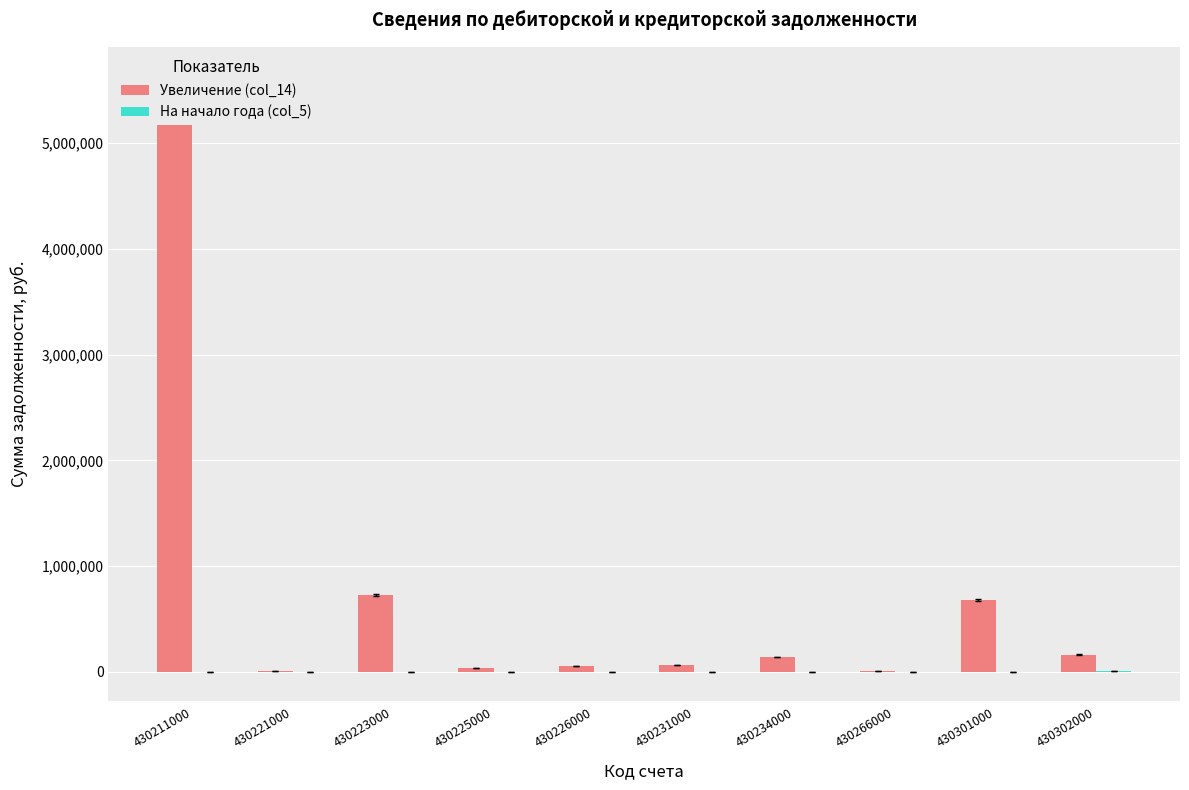

Count the number of categories in the chart.

10